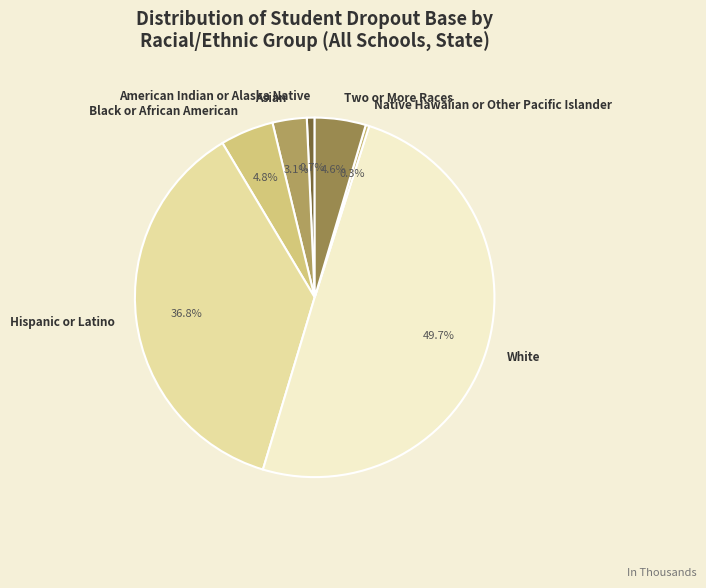

What percentage do Asian and Black or African American together represent?

7.9%